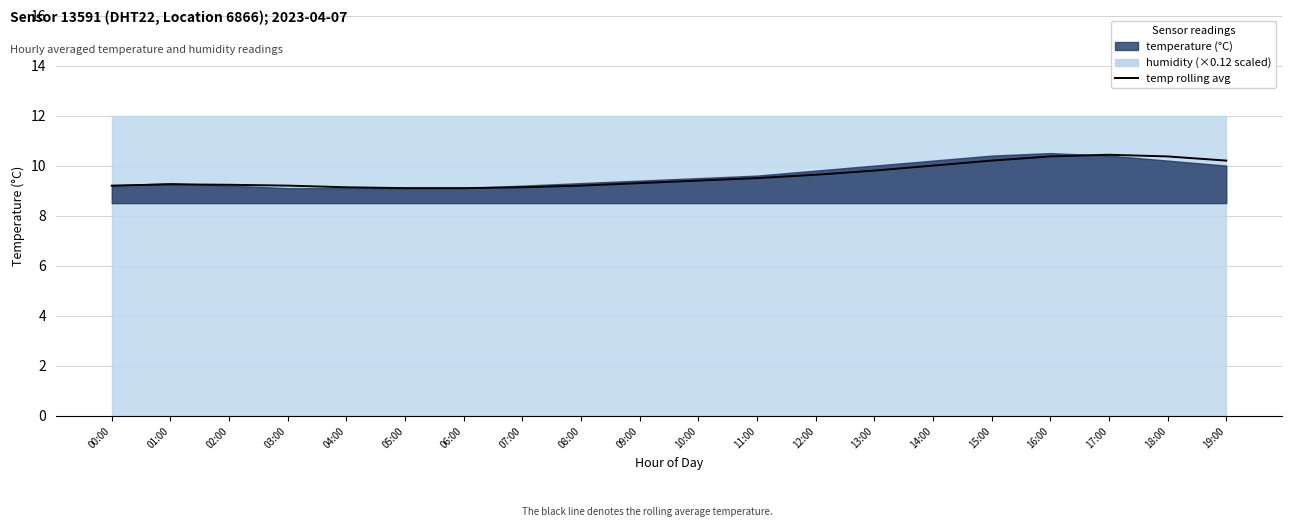

True or false: there are more than 2 points higher than both neighbors.

False